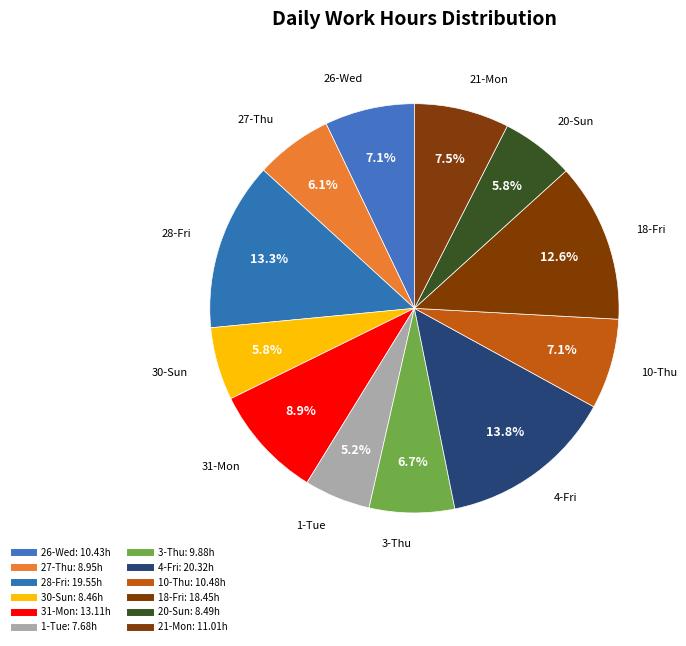

Is it true that 18-Fri is 13% of the pie?

True